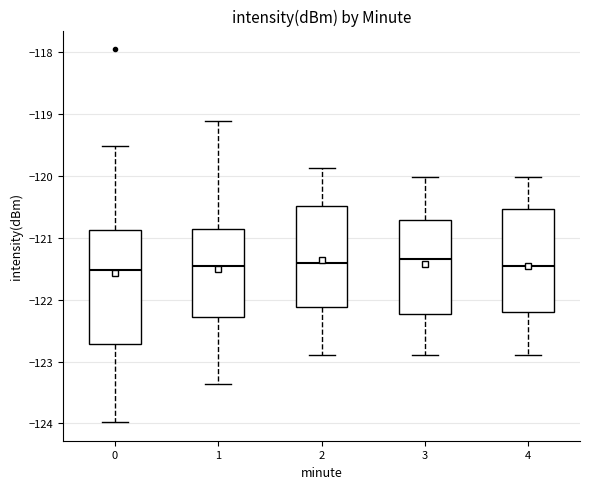

Reading left to right, read every box against the y-axis: the position of its median line, the range the box covers, and the ends of its whiskers. The values are not printed on the chart, so give them approximately, as read against the axis.

0: median -121.5, box -122.7 to -120.9, whiskers -124.0 to -119.5
1: median -121.5, box -122.3 to -120.9, whiskers -123.4 to -119.1
2: median -121.4, box -122.1 to -120.5, whiskers -122.9 to -119.9
3: median -121.3, box -122.2 to -120.7, whiskers -122.9 to -120.0
4: median -121.5, box -122.2 to -120.5, whiskers -122.9 to -120.0